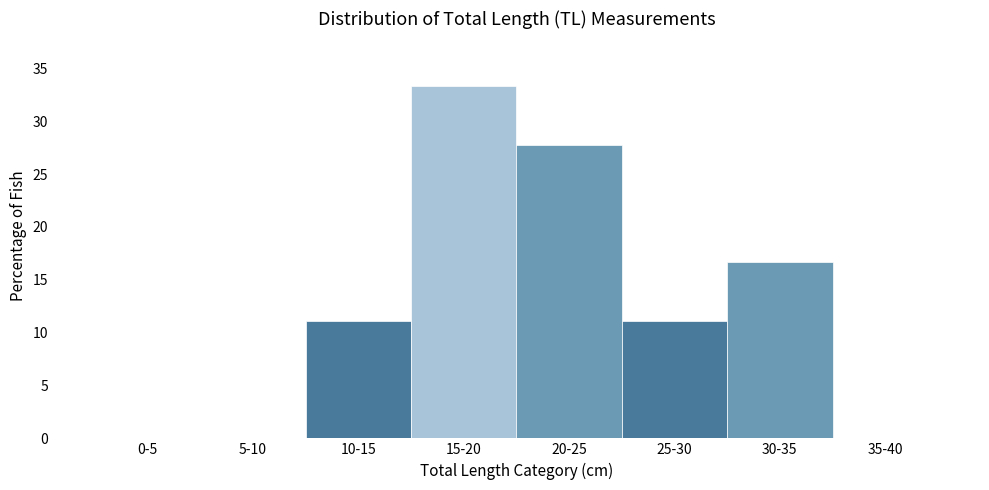

Reading left to right, what are all the values shown in this chart?

0-5=0.0	5-10=0.0	10-15=11.1	15-20=33.3	20-25=27.8	25-30=11.1	30-35=16.7	35-40=0.0